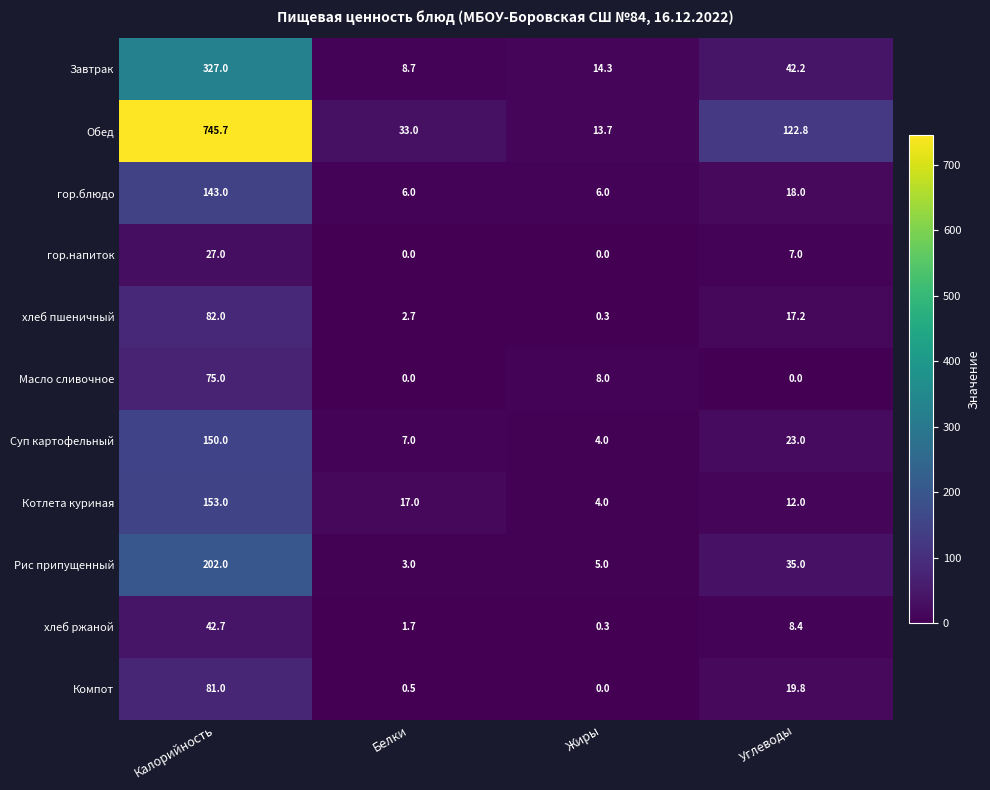

Which series has the widest spread of values?

Обед